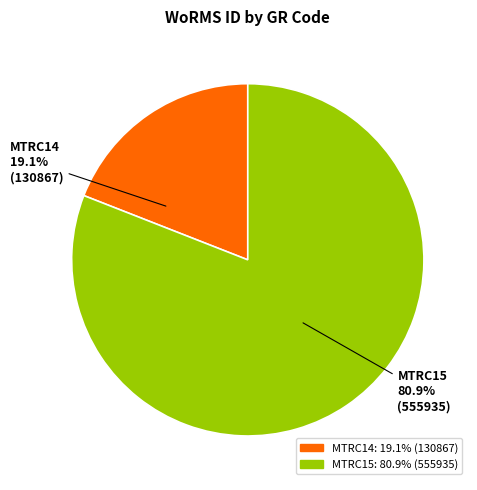

What percentage is the MTRC15 slice, to the nearest percent?

81%